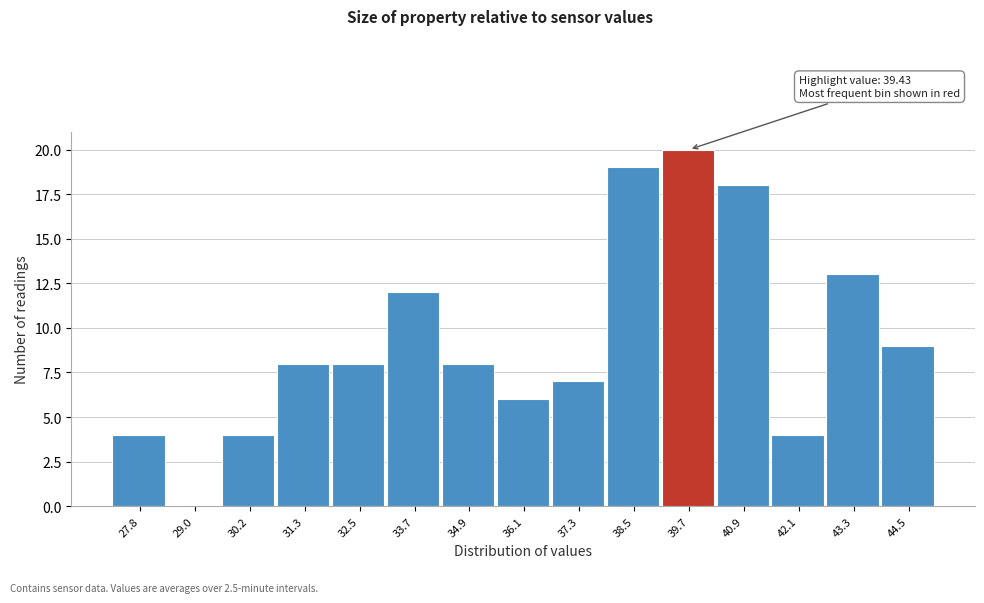

Which range on the x-axis has the tallest bar?

39.2 to 40.2